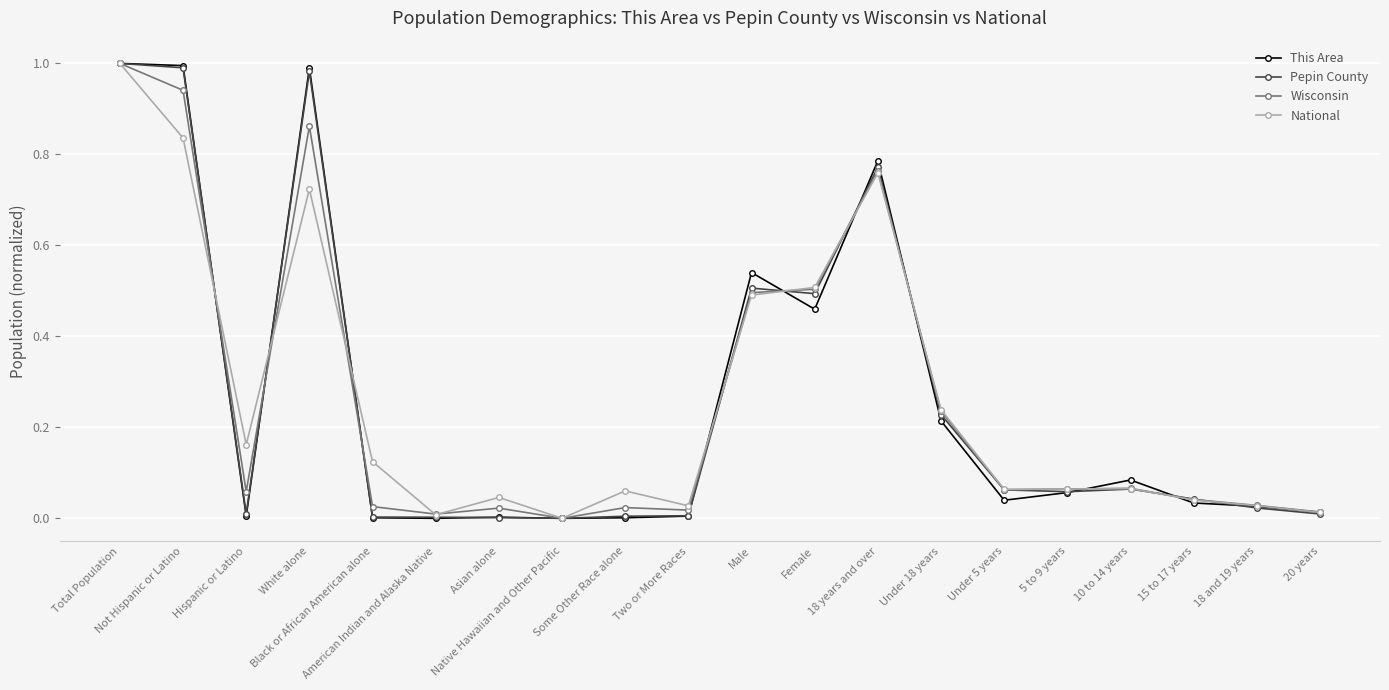

How many data points does each series have?

20